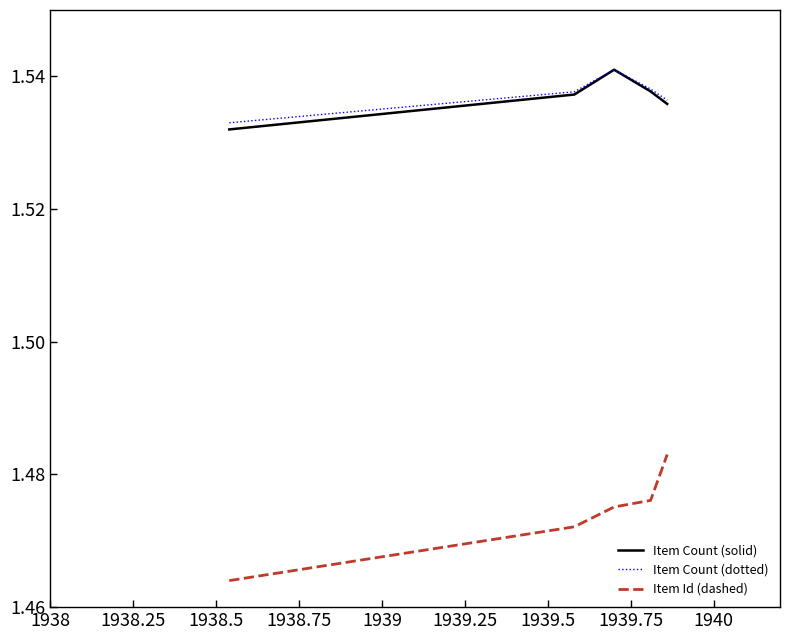

Which series has the widest spread of values?

Item Id (dashed)